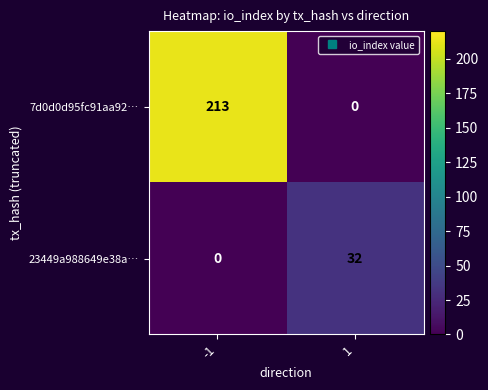

What is the highest value of the 23449a988649e38a… series?

32